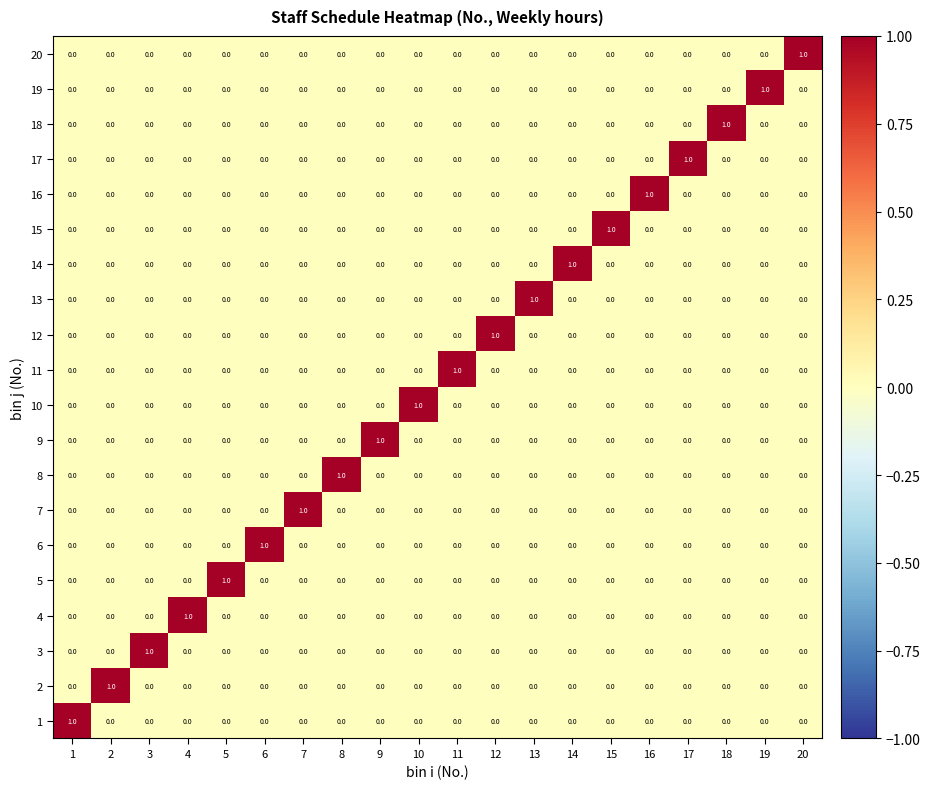

What is the spread (max minus min) of values at 19?

1